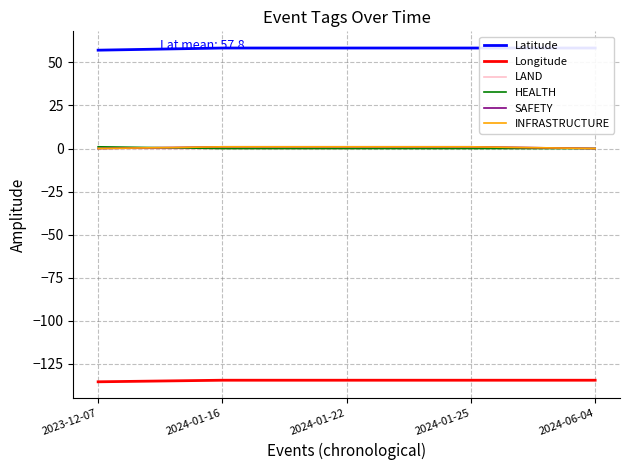

At which label does HEALTH reach its minimum?

2024-01-16